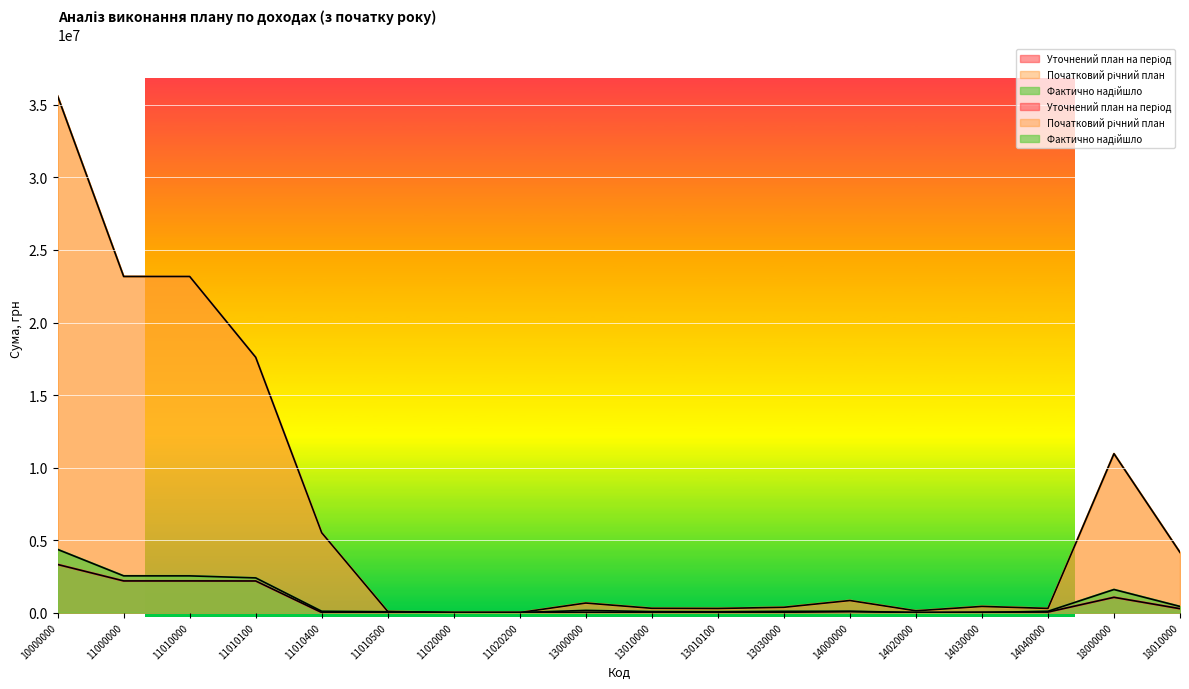

True or false: Уточнений план на період and Початковий річний план cross at least once.

False